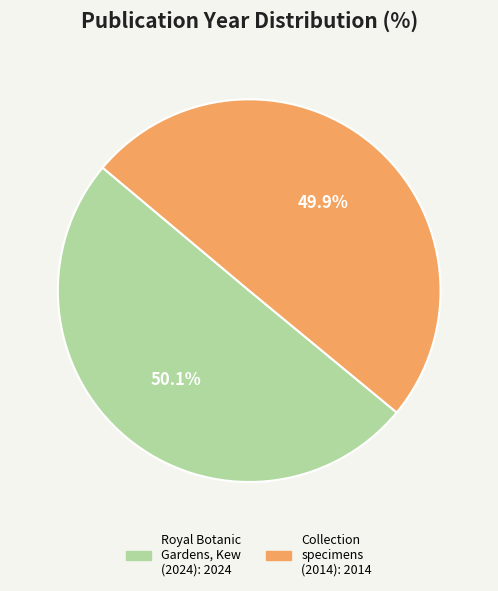

Count the number of slices in the pie.

2